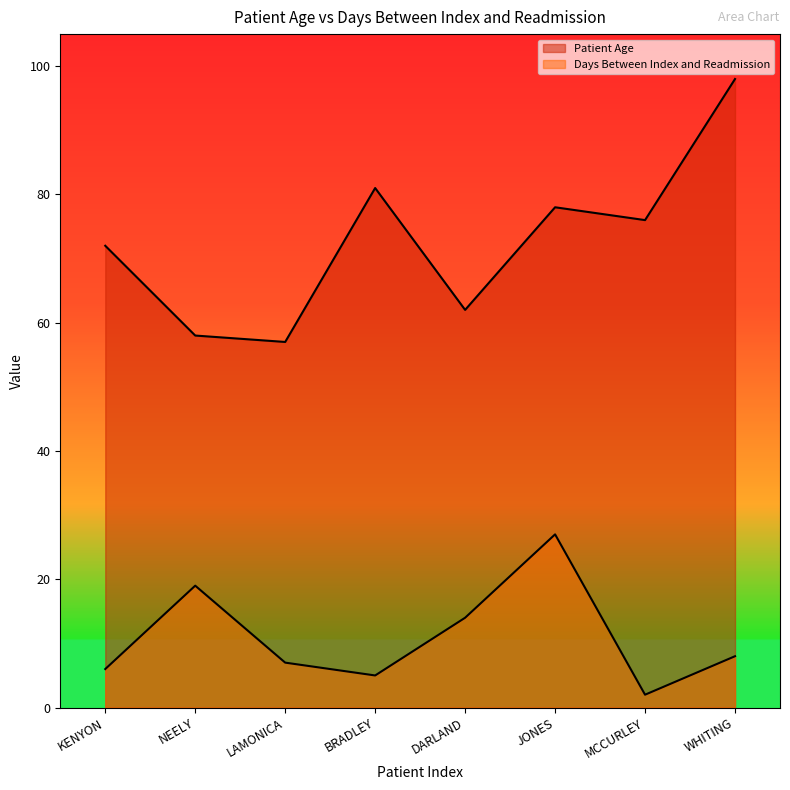

Which has a higher value, NEELY or JONES?

JONES